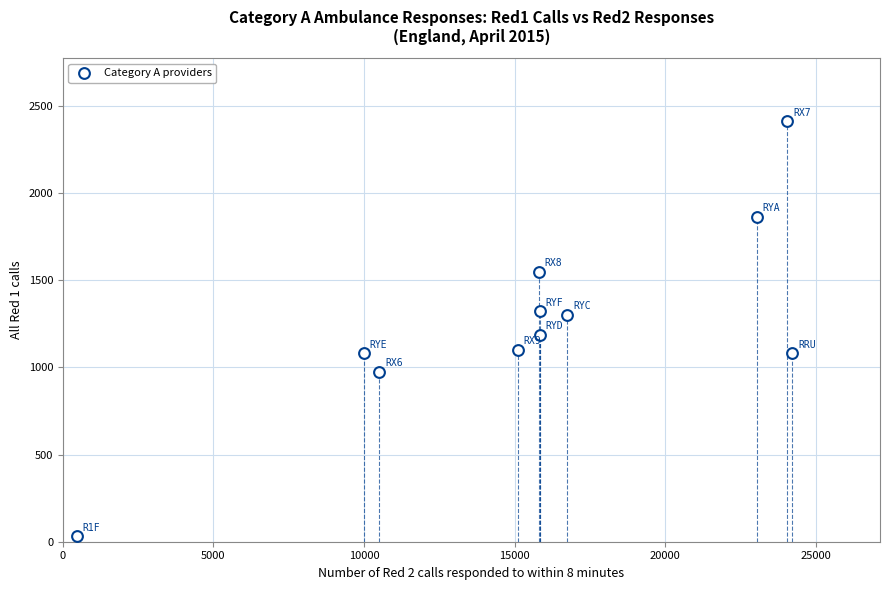

What Y value in the scatter plot is closest to 1221?

1187